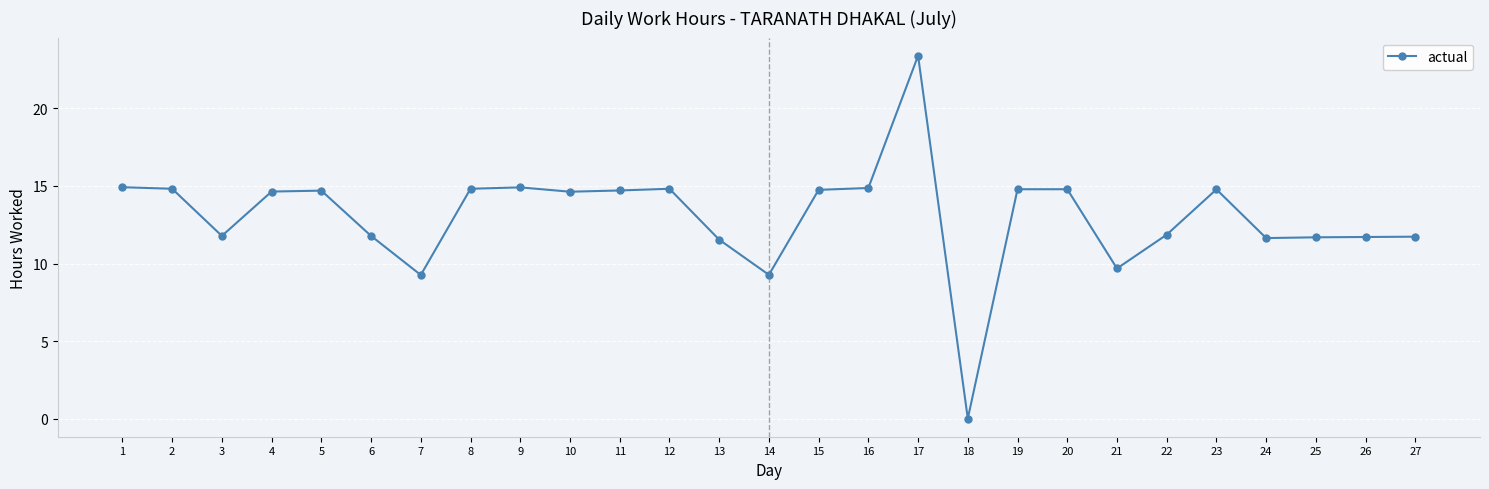

The value at 22 is 19.3. True or false?

False